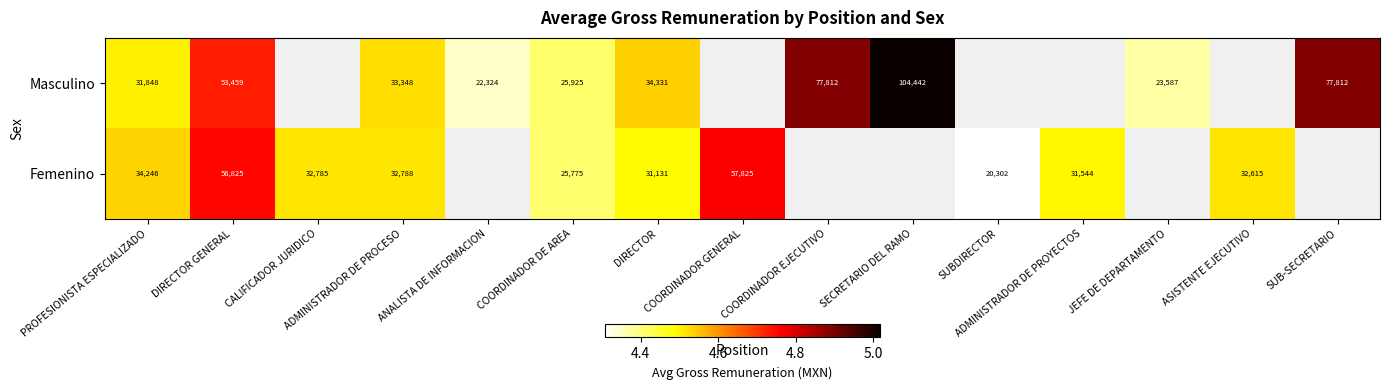

Which series has the widest spread of values?

Masculino